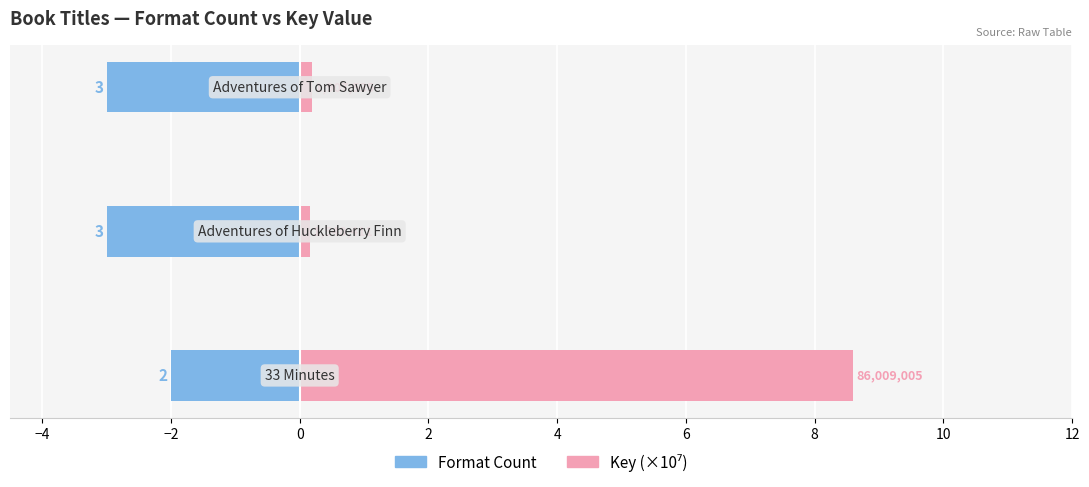

How many data points does each series have?

3